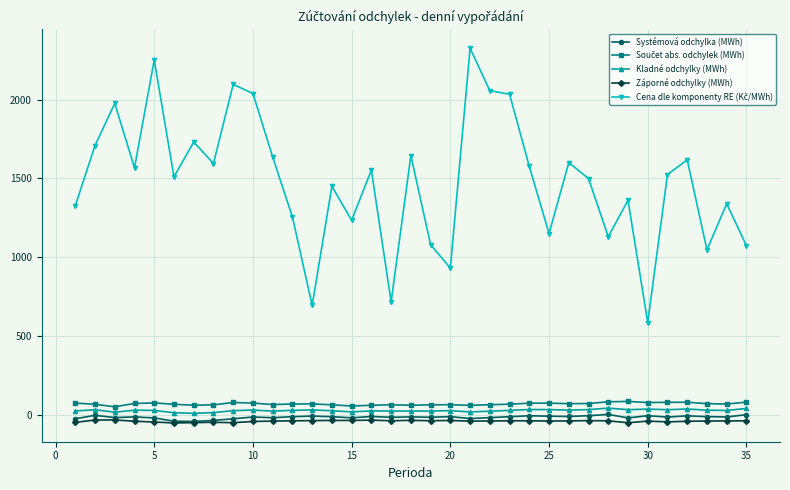

What is the smallest value displayed?

-53.8